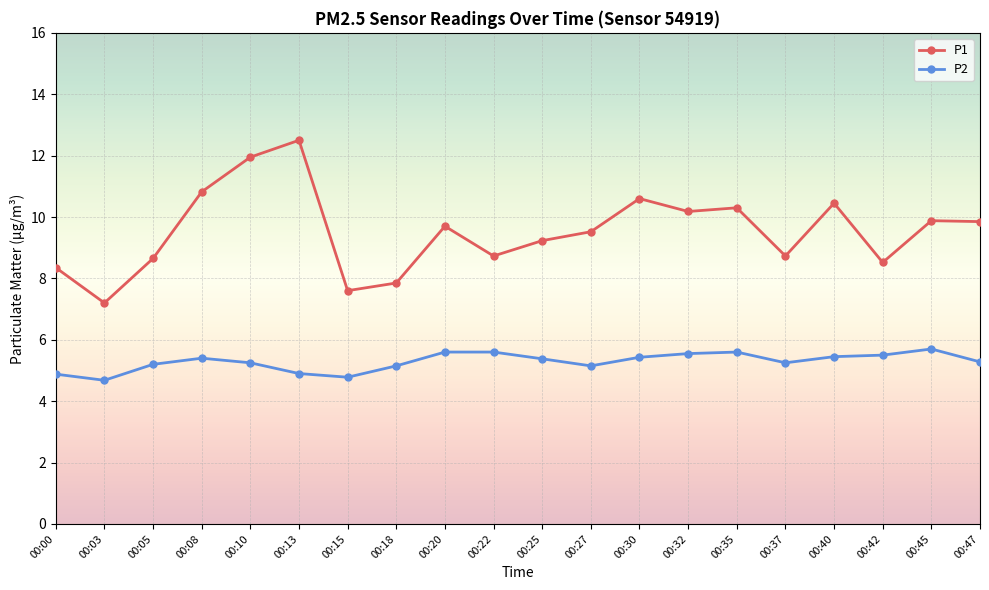

At how many categories does at least one series exceed 6?

20